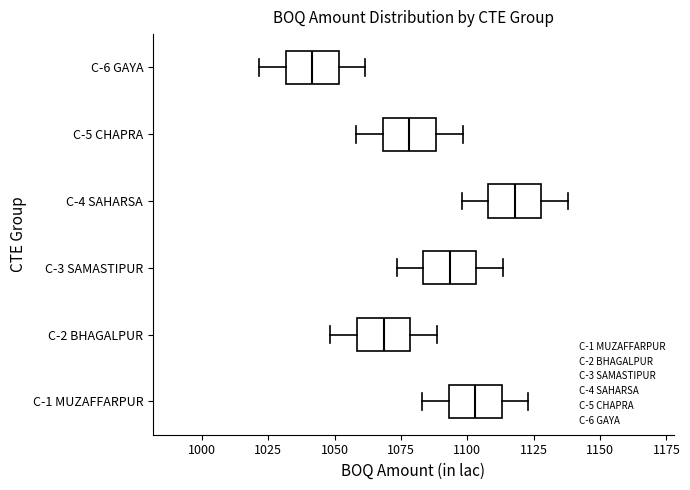

Where is the left edge of the box for C-4 SAHARSA on the x-axis? The values are not printed on the chart, so give them approximately, as read against the axis.

1110